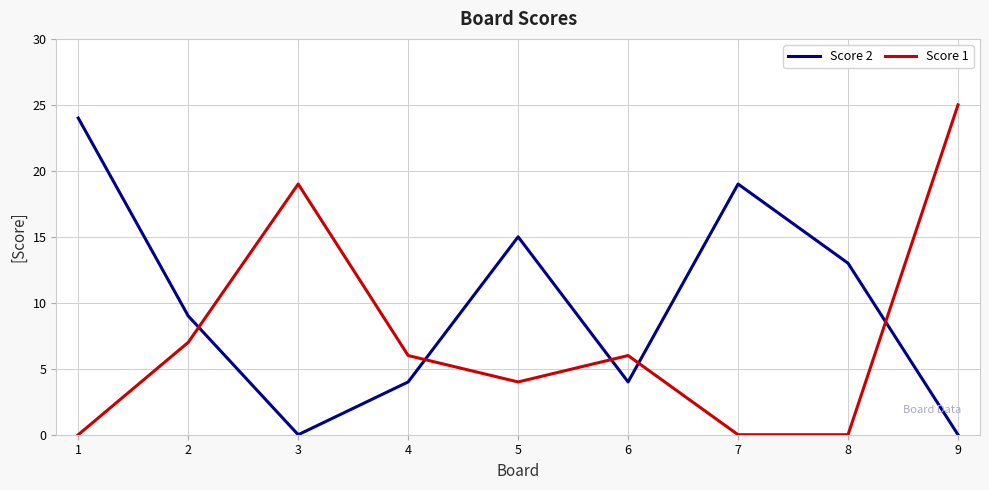

At which category is the sum across all series the highest?

9